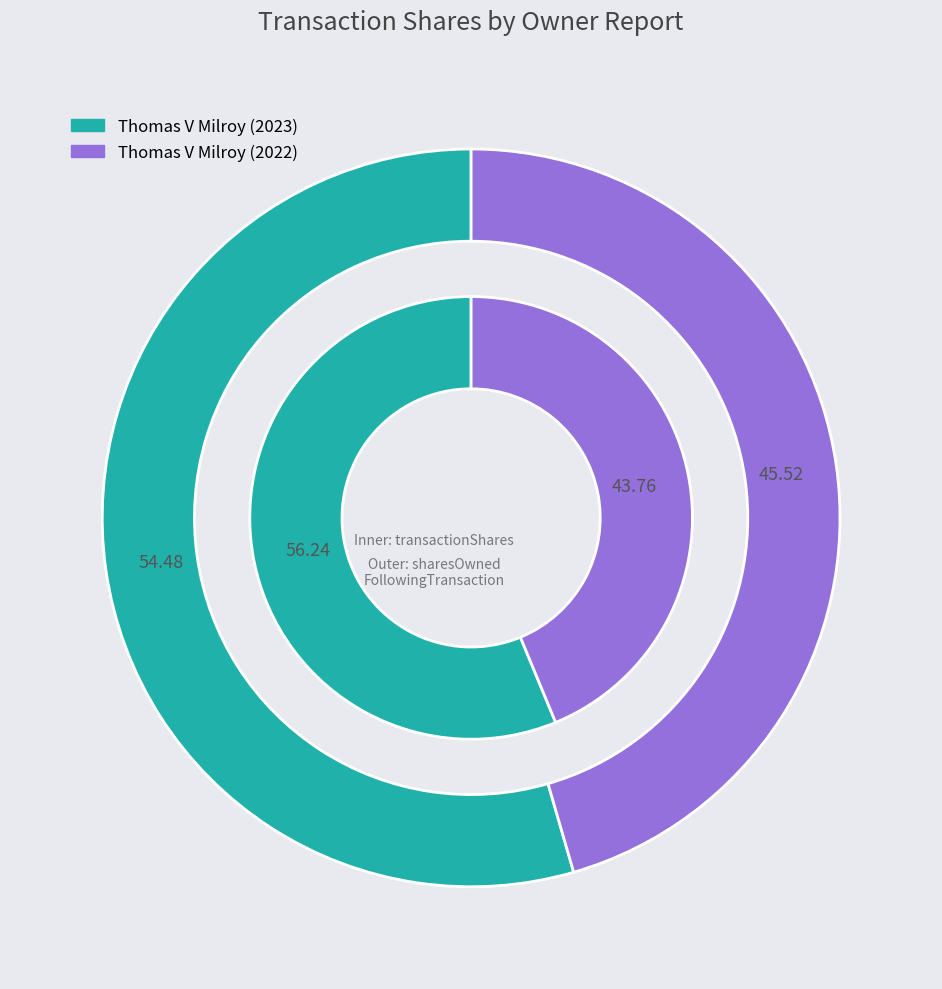

How many slices are in this pie chart?

2